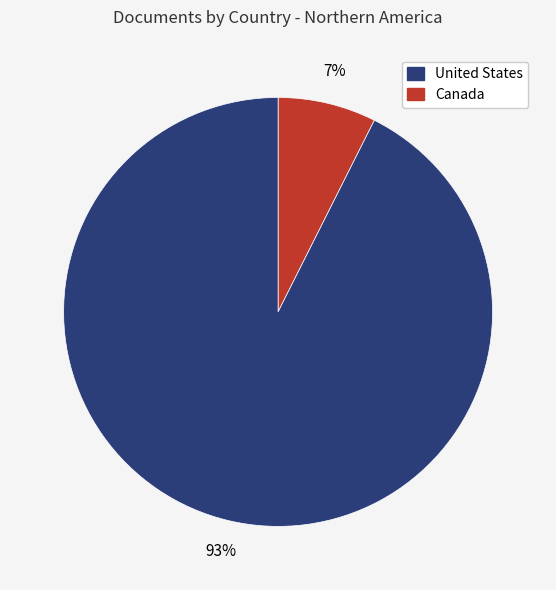

Is there any slice that represents more than half of the pie?

Yes